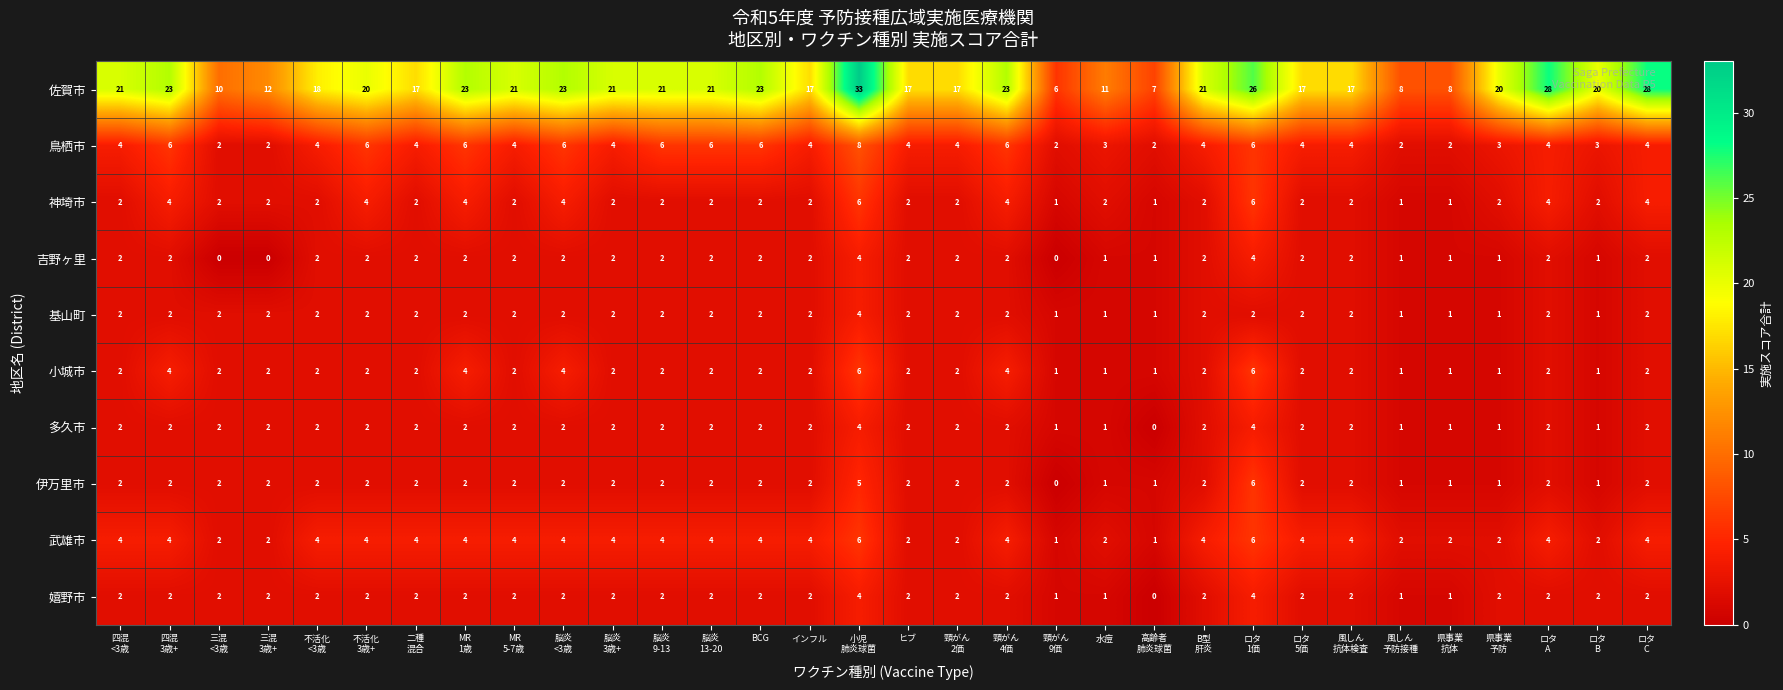

At how many categories does at least one series exceed 14?

25